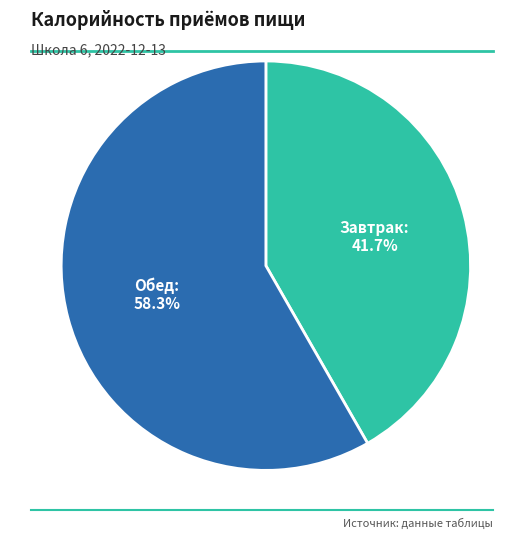

Count the number of slices in the pie.

2